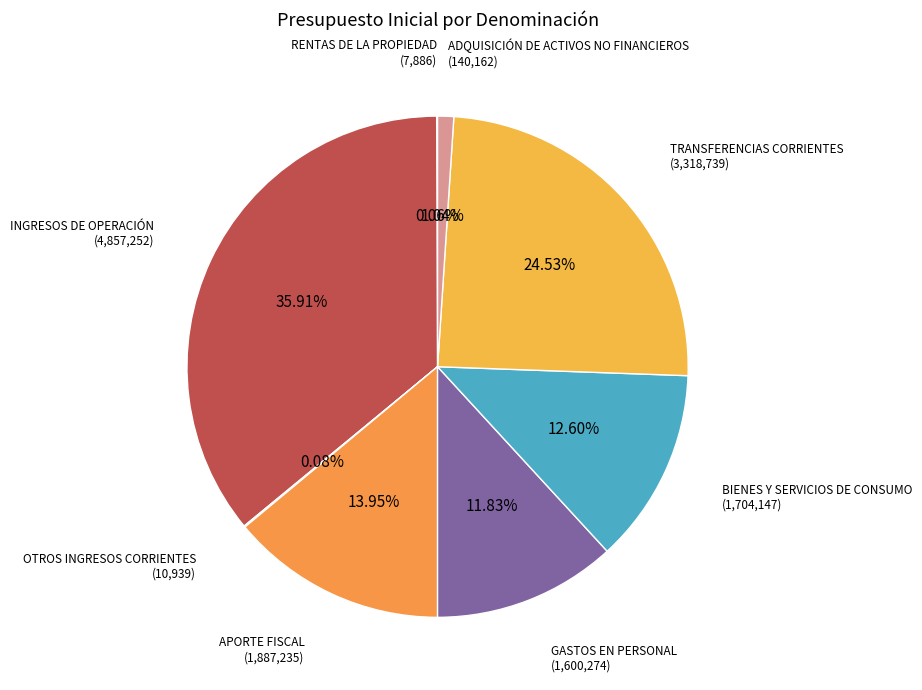

The GASTOS EN PERSONAL slice represents 21% of the pie. True or false?

False